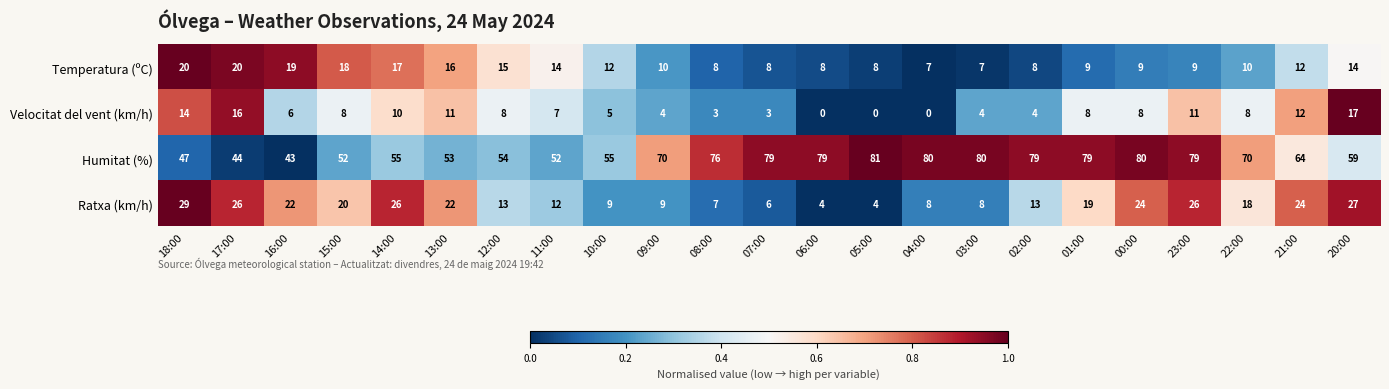

At how many categories does at least one series exceed 0?

23